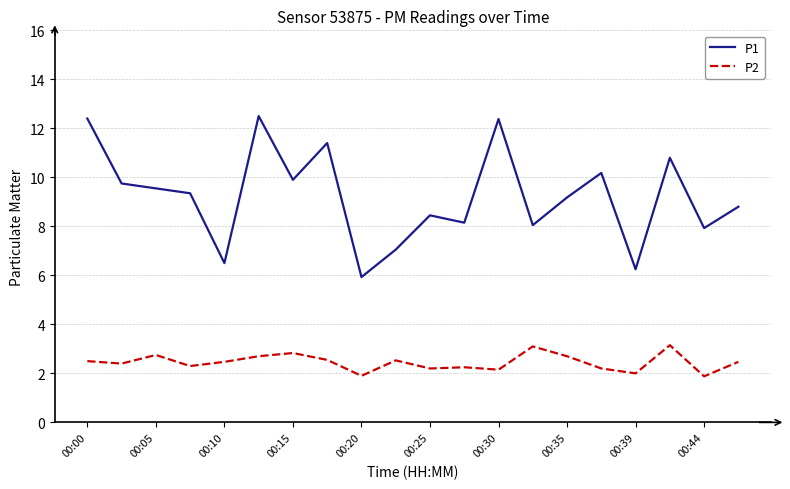

True or false: P1 and P2 cross at least once.

False